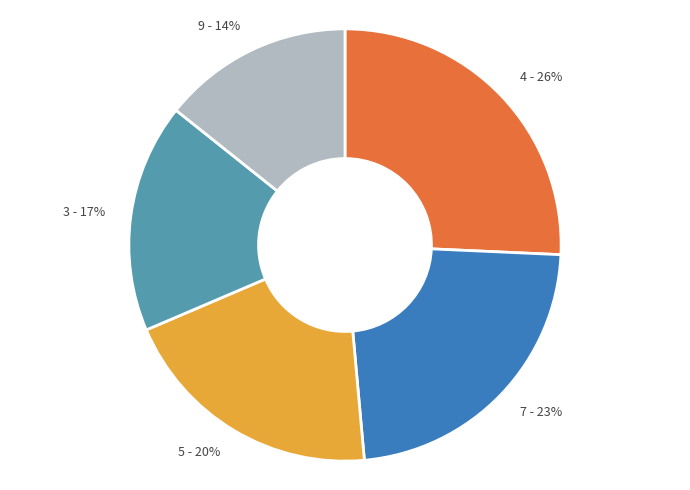

Count the number of slices in the pie.

5